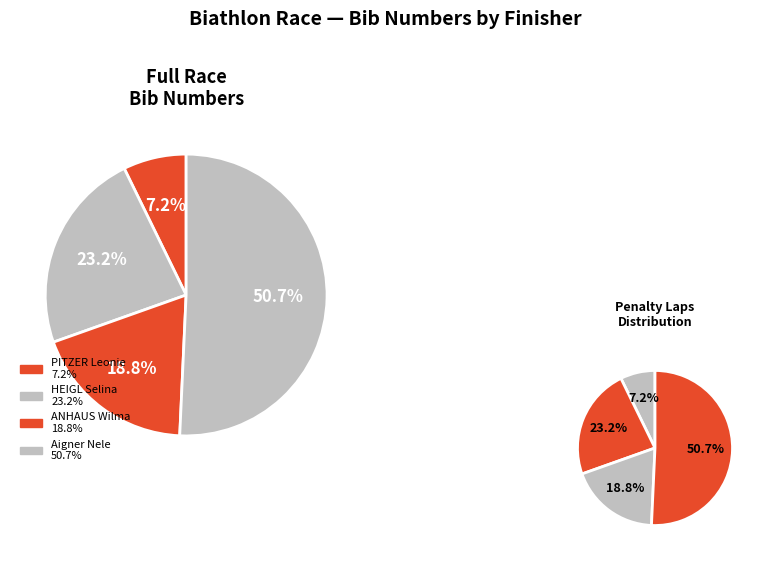

To the nearest percent, what is the combined percentage of Aigner Nele and PITZER Leonie?

58%